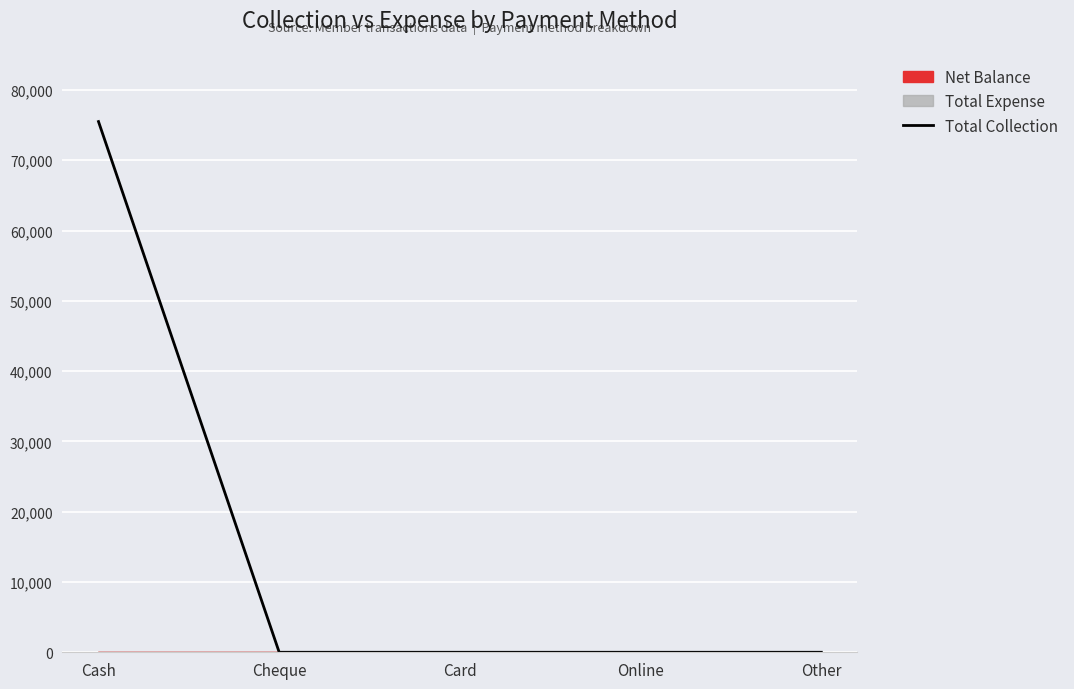

Where is the data nearest to the value 37749?

Cash